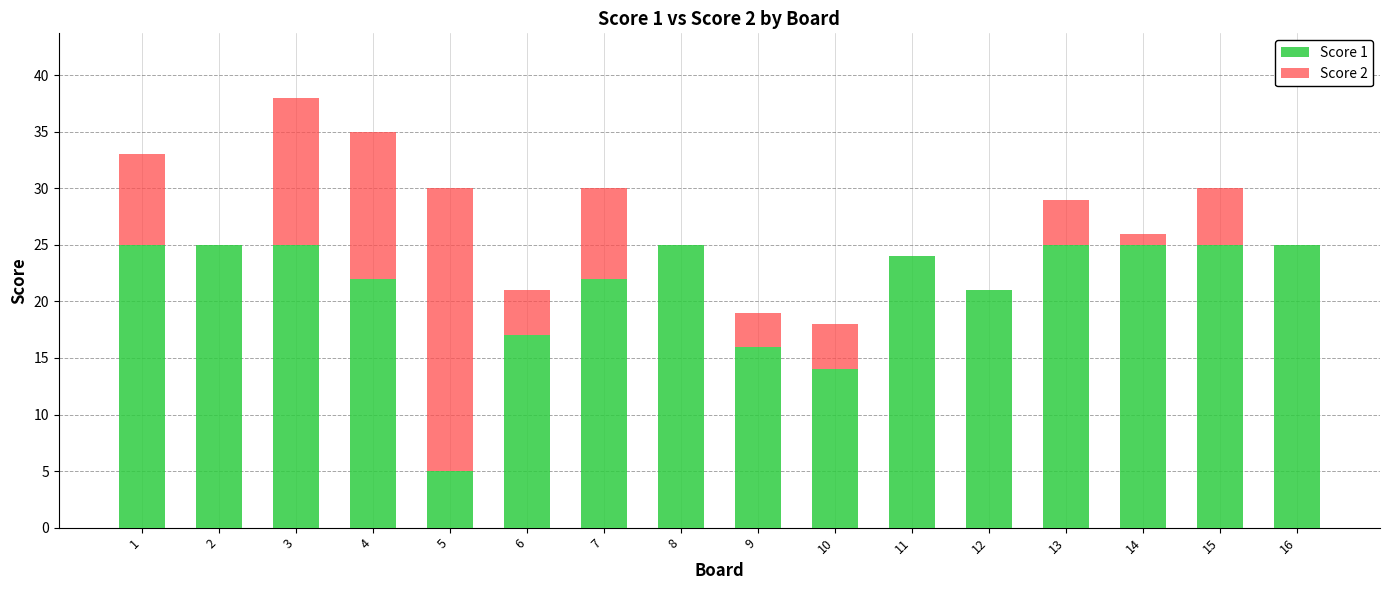

The value of Score 1 at 16 is 14. True or false?

False